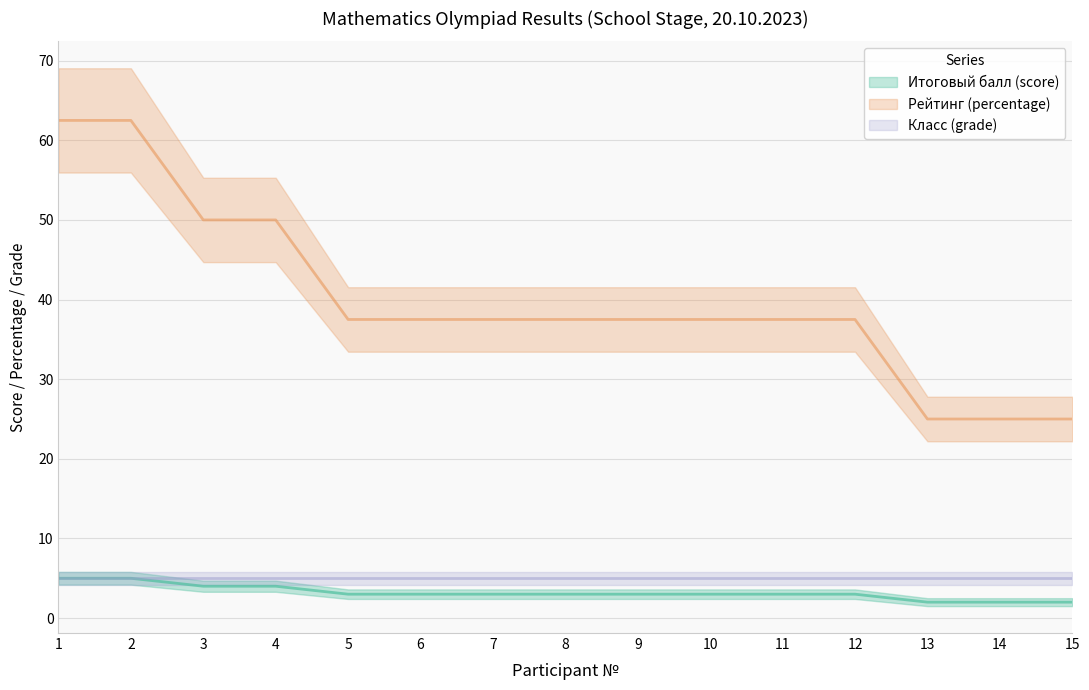

What is the total value across all series at 10?

40.5